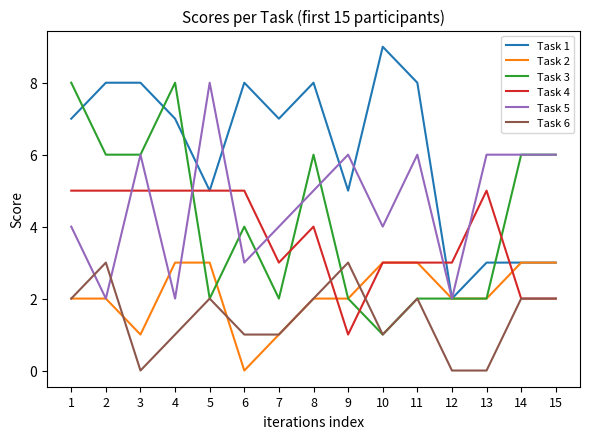

Does the chart display data point markers on the line(s)?

No